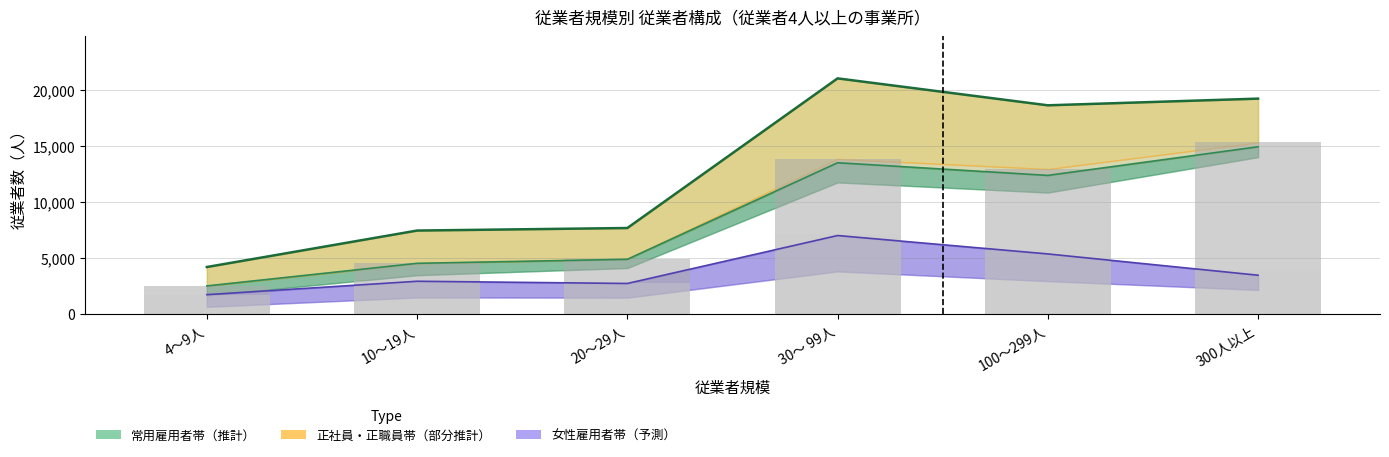

What is the total value across all series at 100～299人?

54977